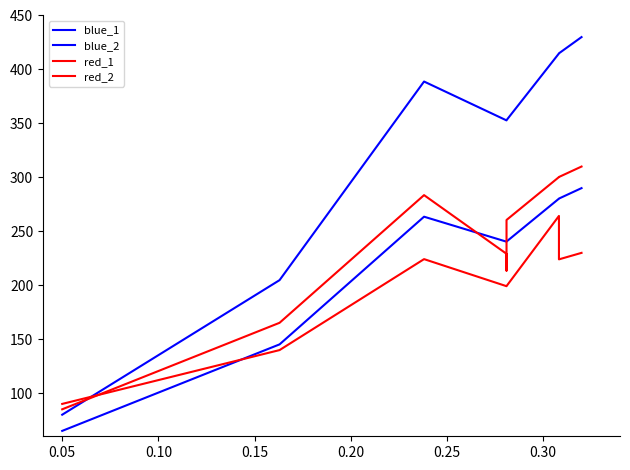

How many data points in red_1 are less than 283?

5